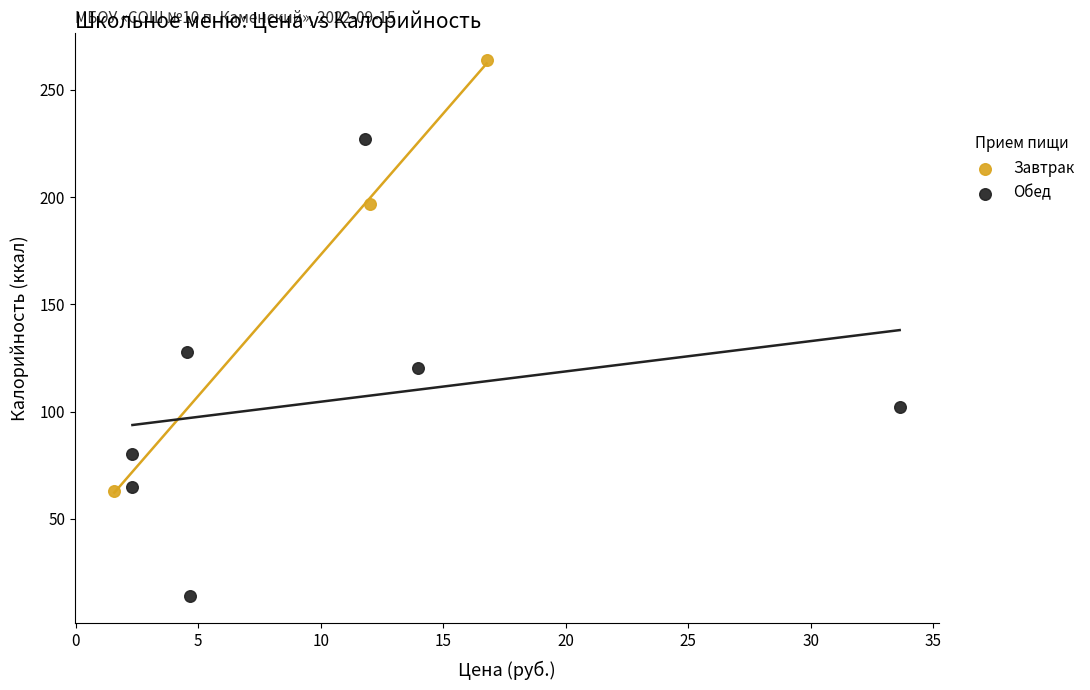

What are all the series names shown in the legend?

Завтрак, Обед